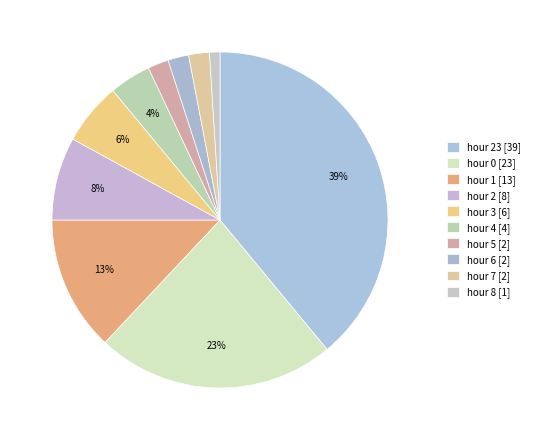

How many segments does this pie chart have?

10